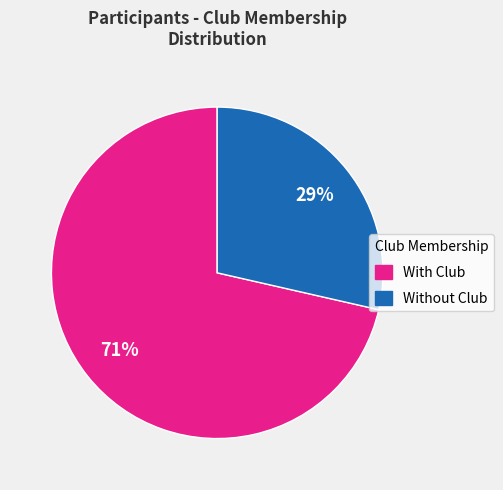

How many slices are in this pie chart?

2